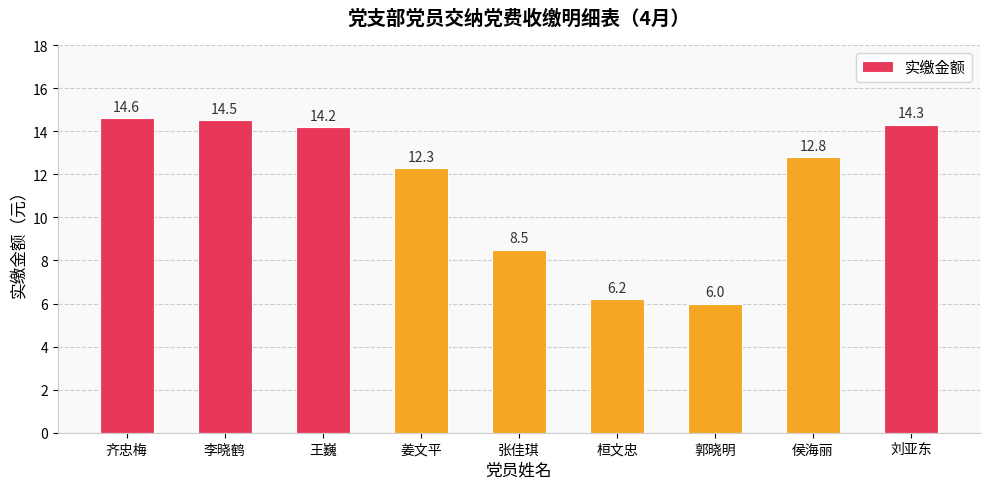

Rank the categories by value from highest to lowest.

齐忠梅, 李晓鹤, 刘亚东, 王巍, 侯海丽, 姜文平, 张佳琪, 桓文忠, 郭晓明